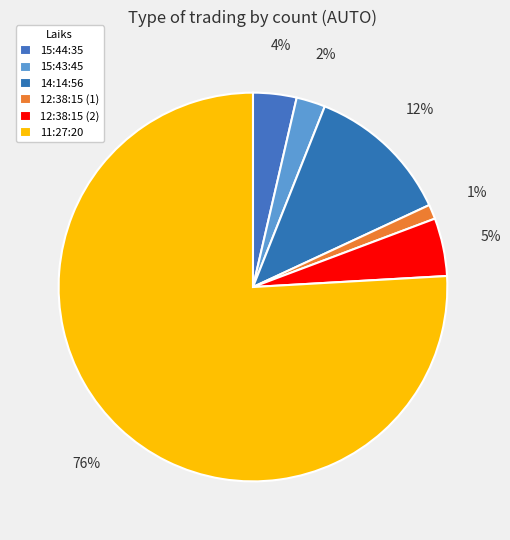

Which category has the smallest portion of the pie?

12:38:15 (1)